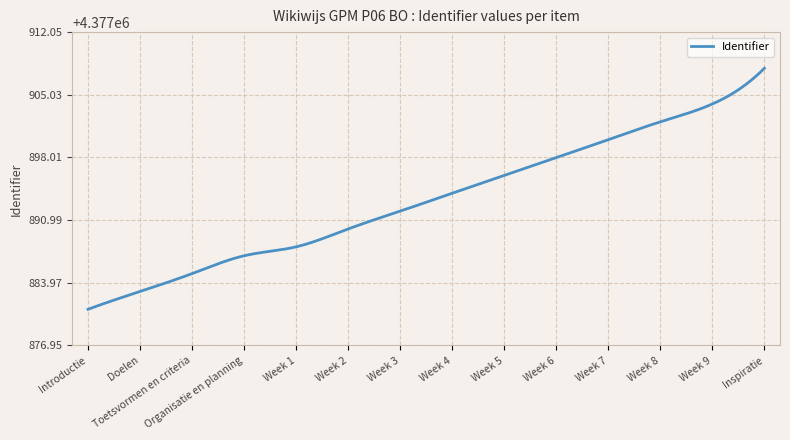

What is the greatest value displayed?

4377908.0